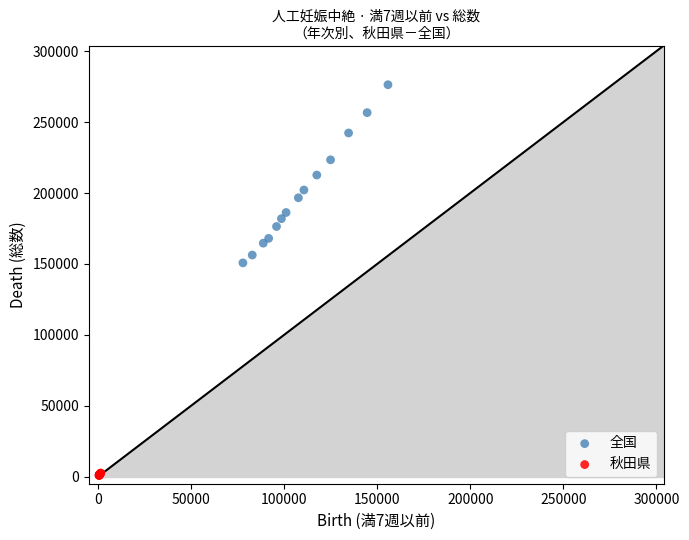

Which series reaches the minimum Y coordinate?

秋田県